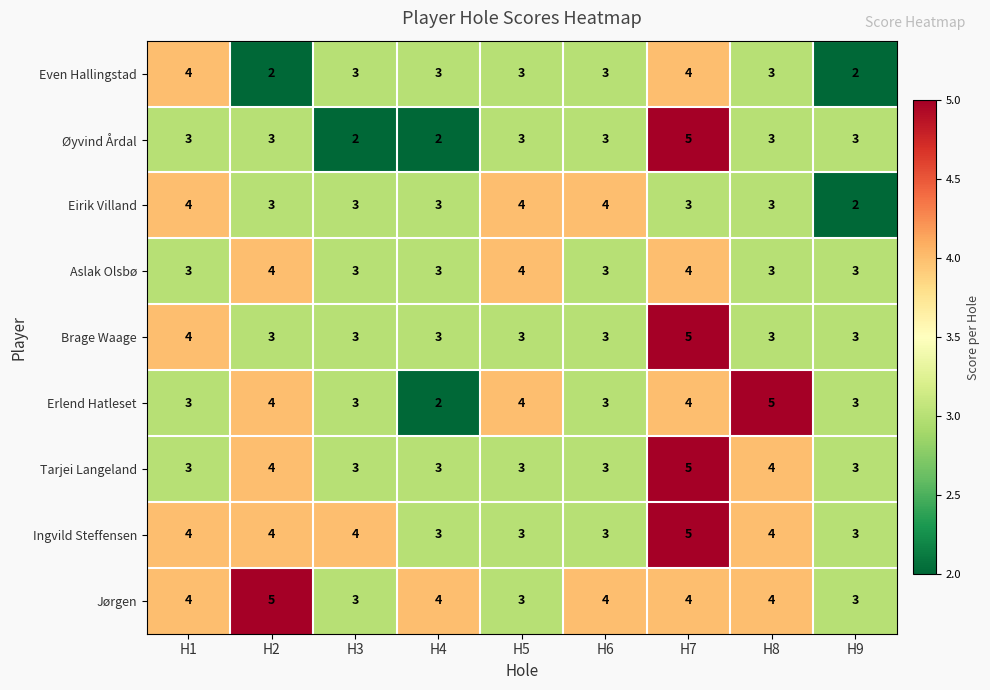

What is the spread (max minus min) of values at H2?

3